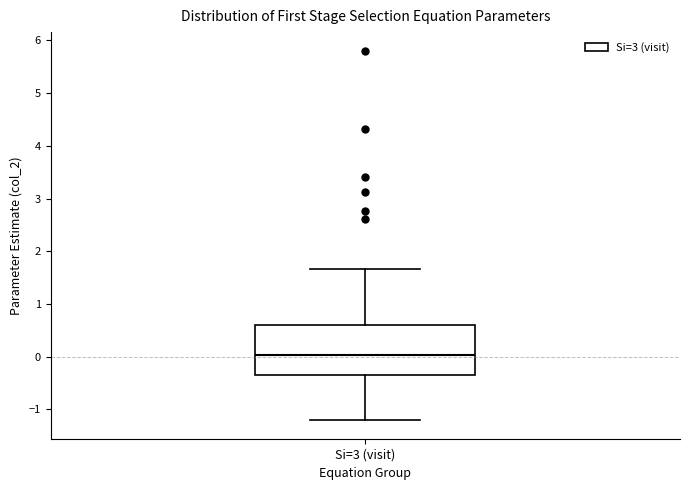

Transcribe this box plot: give where the median line is, the range the box spans, and where the two whiskers end, as read against the y-axis. The values are not printed on the chart, so give them approximately, as read against the axis.

median 0.0, box -0.3 to 0.6, whiskers -1.2 to 1.7